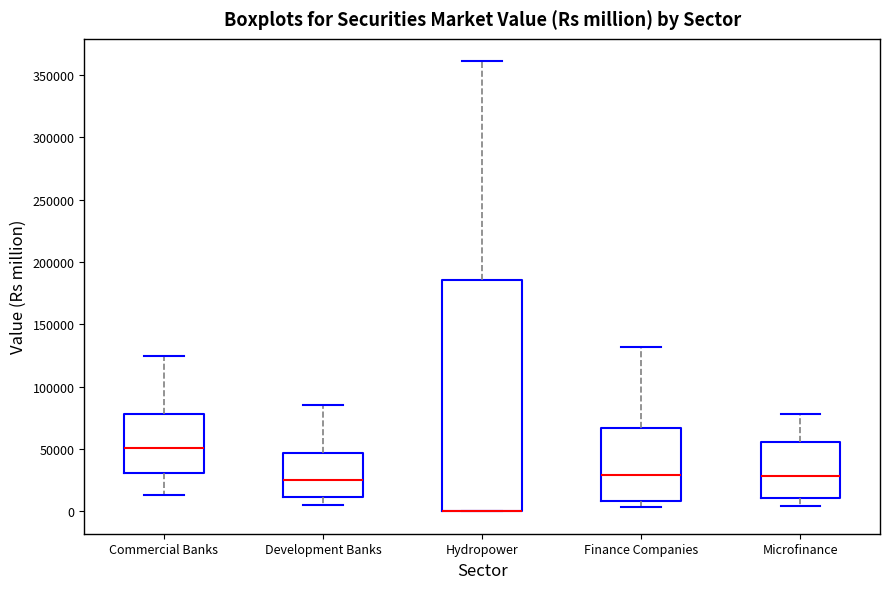

Reading left to right, transcribe this box plot: for each box, give where its median line is, the range the box spans, and where its two whiskers end, as read against the y-axis. The values are not printed on the chart, so give them approximately, as read against the axis.

Commercial Banks: median 50000, box 30000 to 80000, whiskers 15000 to 125000
Development Banks: median 25000, box 10000 to 45000, whiskers 5000 to 85000
Hydropower: median 0 (drawn on the box's lower edge), box 0 to 185000, whiskers 0 to 360000
Finance Companies: median 30000, box 10000 to 65000, whiskers 5000 to 130000
Microfinance: median 30000, box 10000 to 55000, whiskers 5000 to 80000